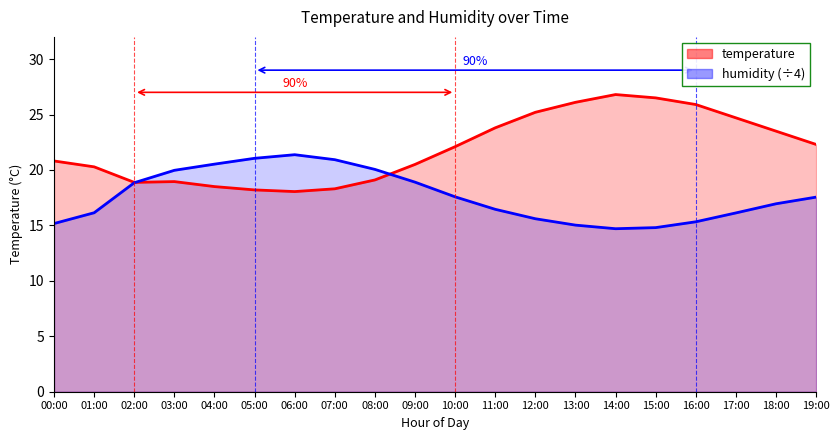

What is the approximate value of humidity at 18:00?

16.9